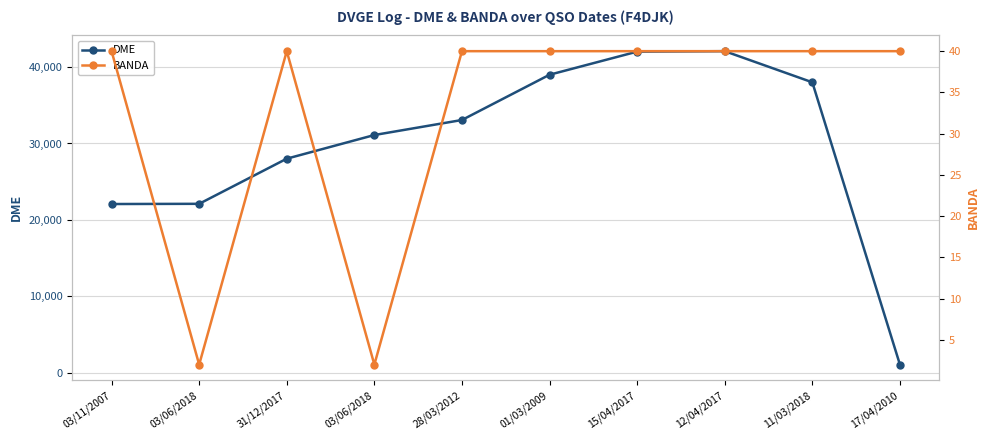

The value of DME at 03/11/2007 is 22077. True or false?

True